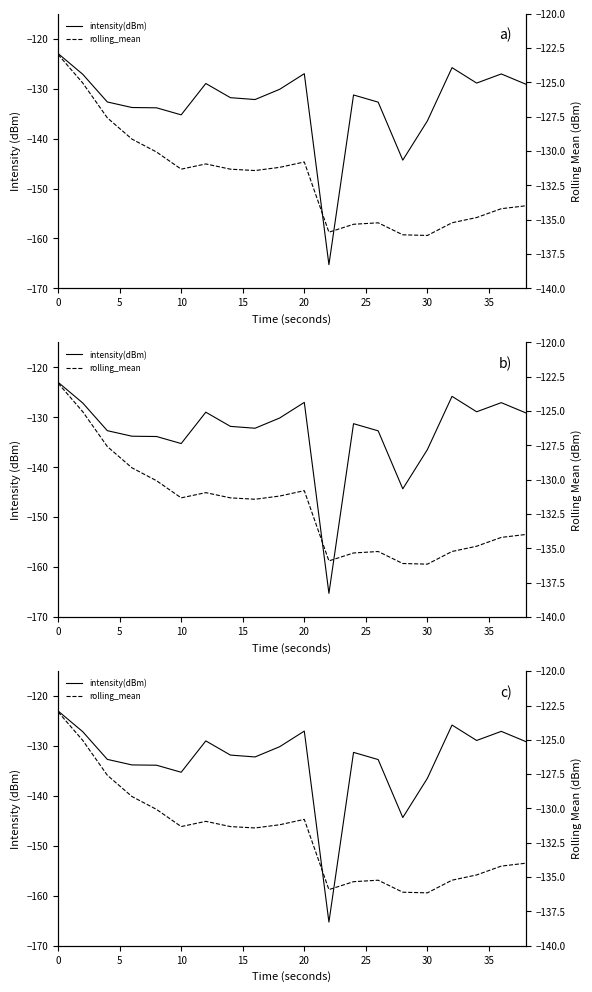

How many series are shown in this chart?

2